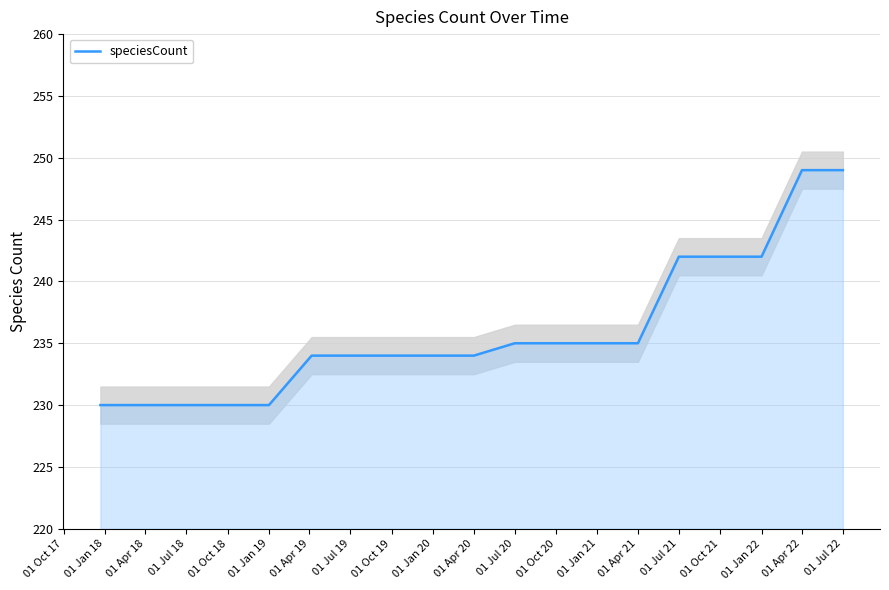

The value of speciesCount at 01 Oct 20 is 235. True or false?

True